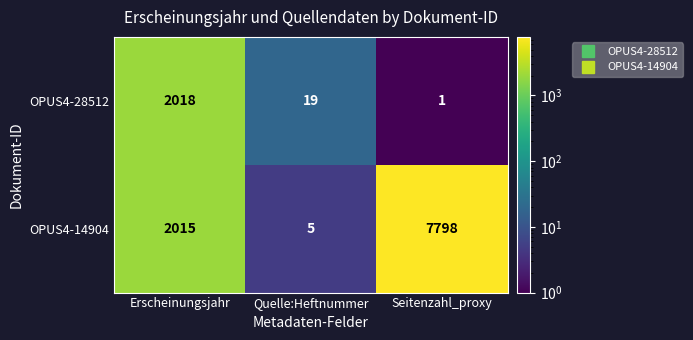

Which category has the highest value in the OPUS4-14904 series?

Seitenzahl_proxy